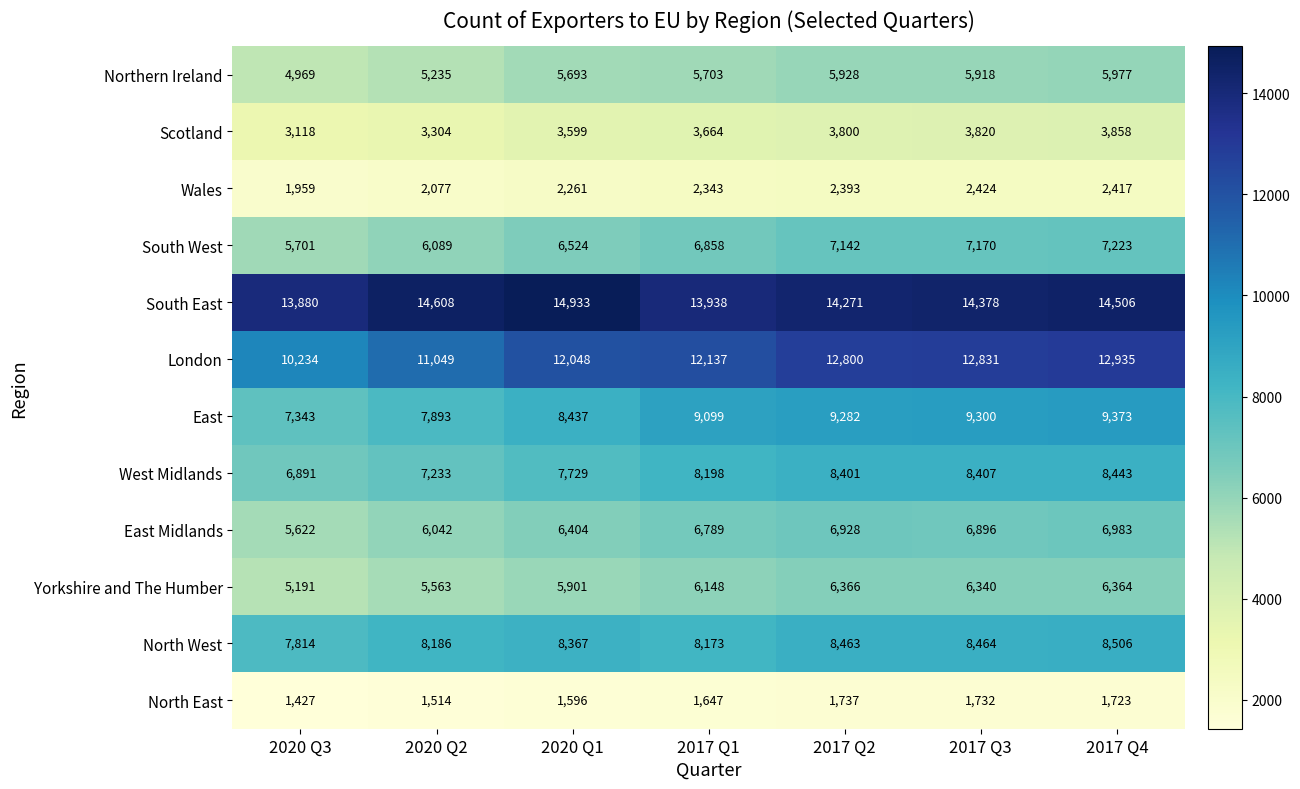

What is the spread (max minus min) of values at 2020 Q3?

12453